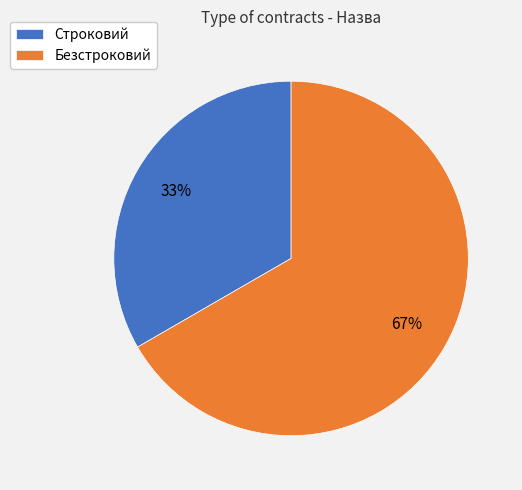

The Безстроковий slice represents 67% of the pie. True or false?

True